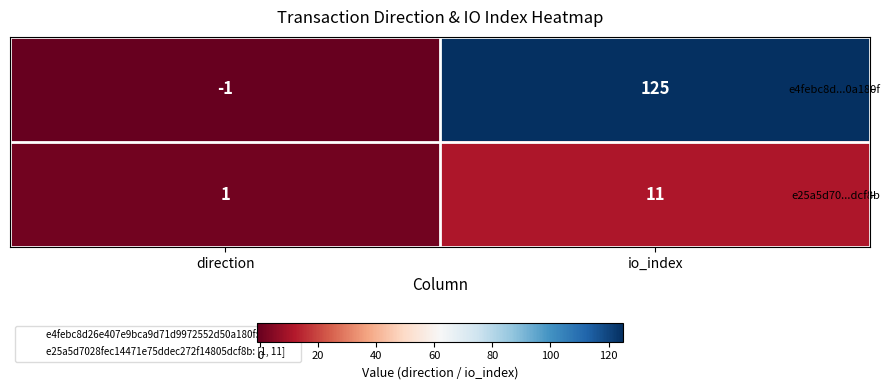

What is the difference between the e4febc8d...0a180f values at direction and io_index?

126